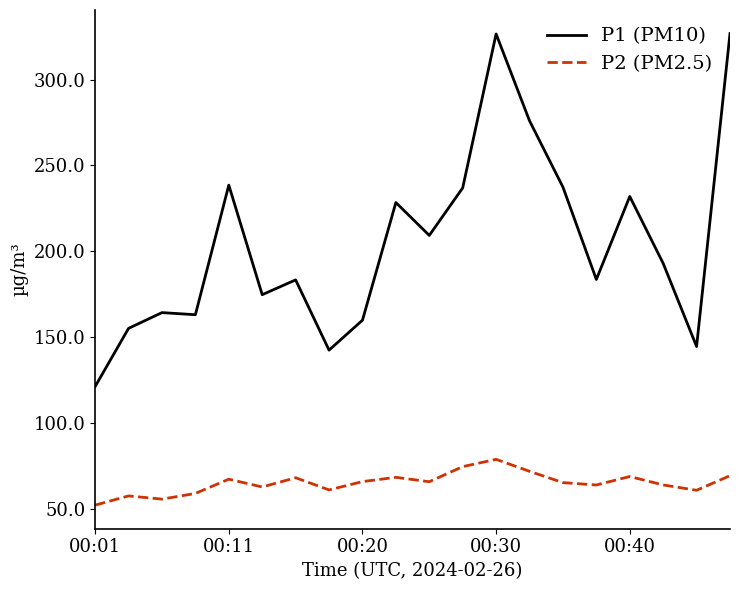

Which series has the largest total across all categories?

P1 (PM10)